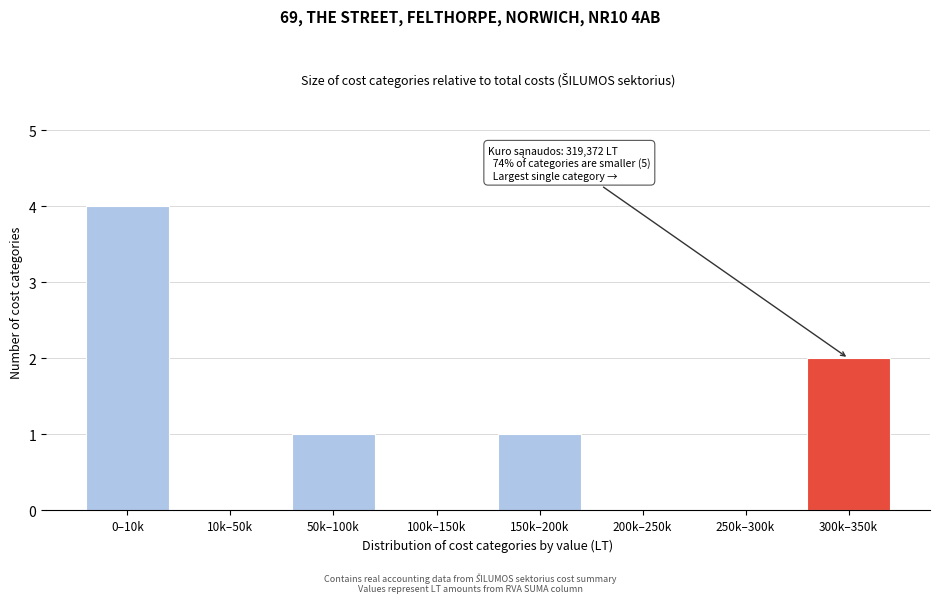

Reading left to right, list all the values displayed in this chart.

0–10k=4	10k–50k=0	50k–100k=1	100k–150k=0	150k–200k=1	200k–250k=0	250k–300k=0	300k–350k=2